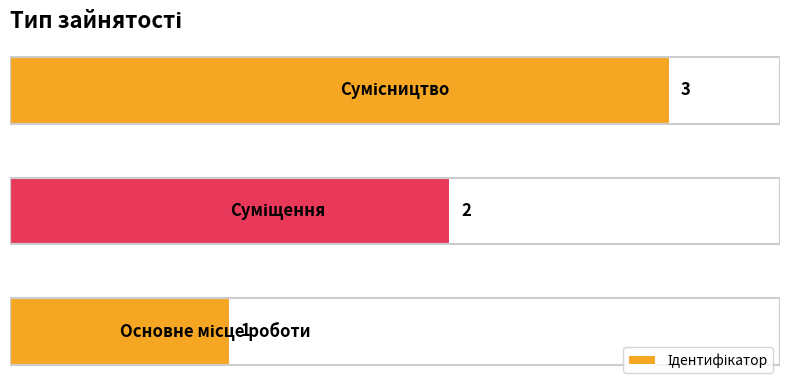

Which has a higher value, 2 or 1?

2